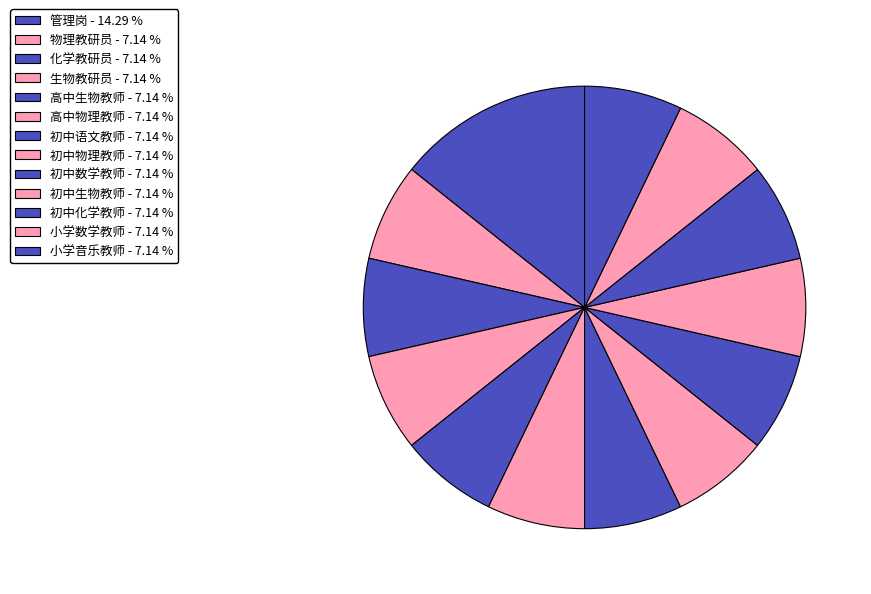

How many segments does this pie chart have?

13